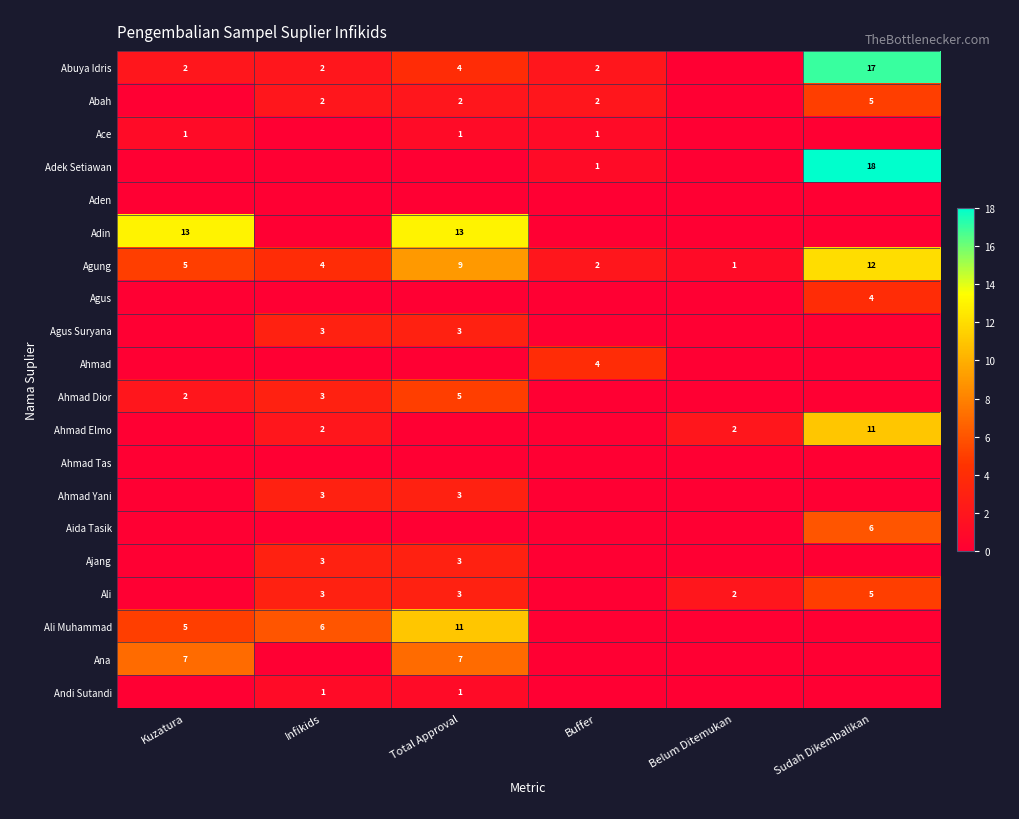

Is the value of Adek Setiawan at Infikids greater than the value of Ahmad Tas at Belum Ditemukan?

No